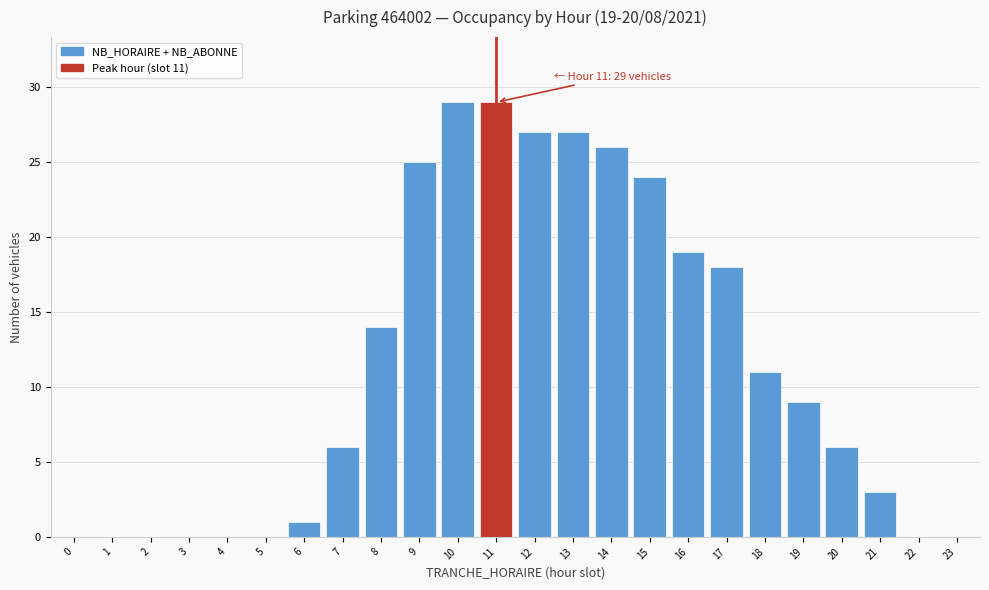

Reading left to right, what are all the values shown in this chart?

0=0	1=0	2=0	3=0	4=0	5=0	6=1	7=6	8=14	9=25	10=29	11=29	12=27	13=27	14=26	15=24	16=19	17=18	18=11	19=9	20=6	21=3	22=0	23=0